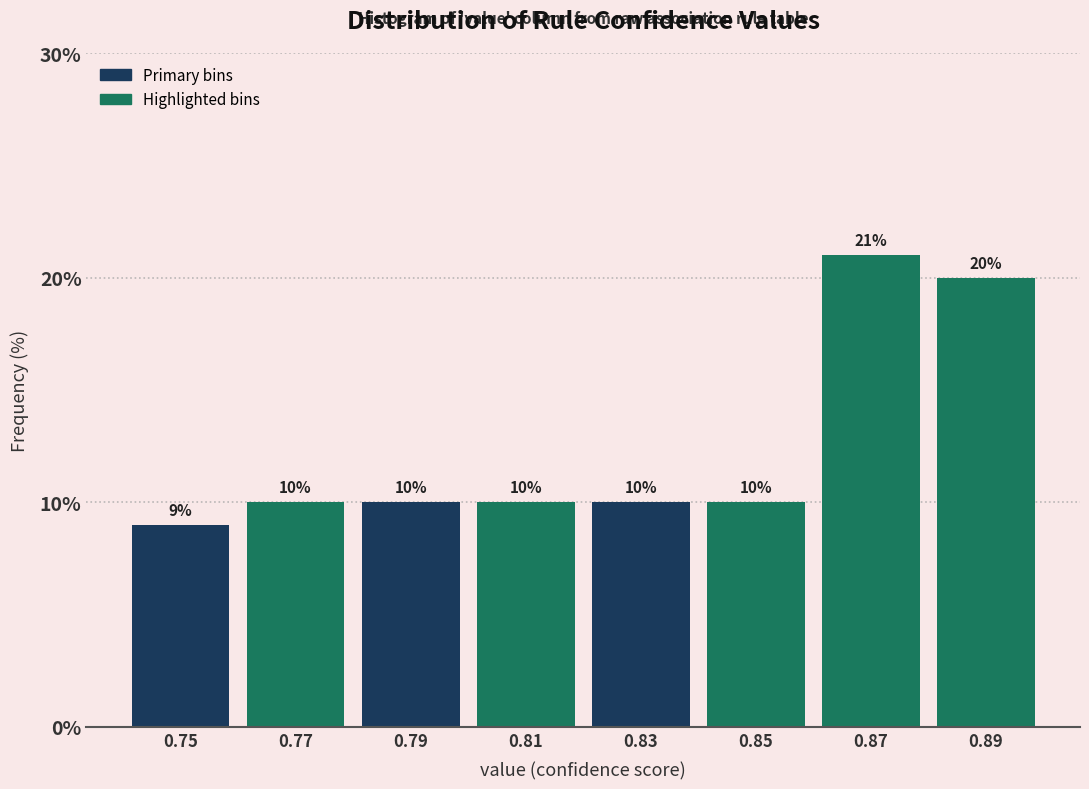

Which range on the x-axis has the tallest bar?

0.86 to 0.88